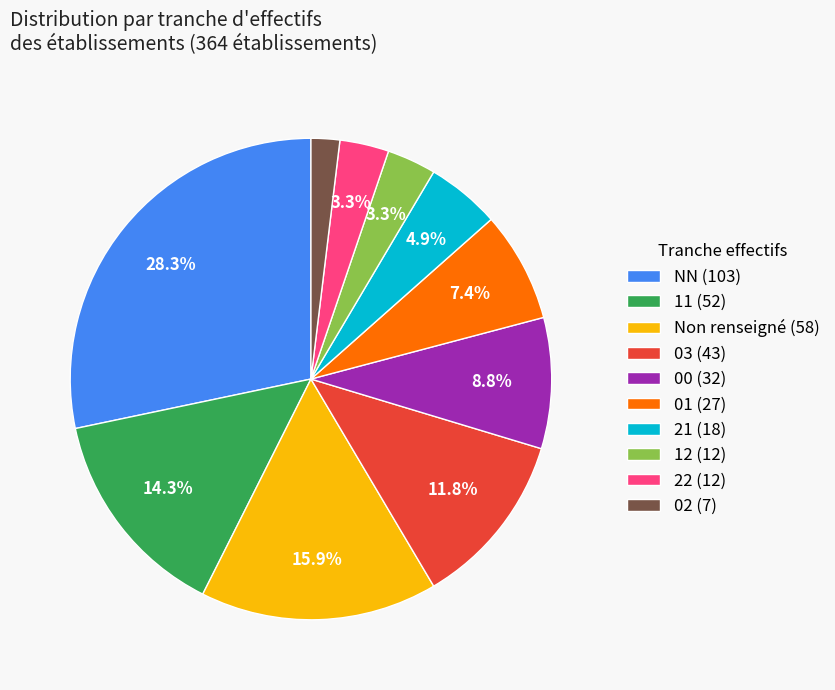

Is 11 (52) the majority of the pie?

No